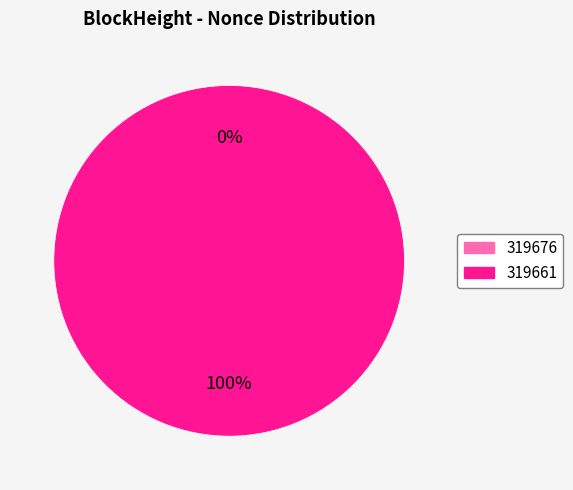

Does any single category account for the majority?

Yes